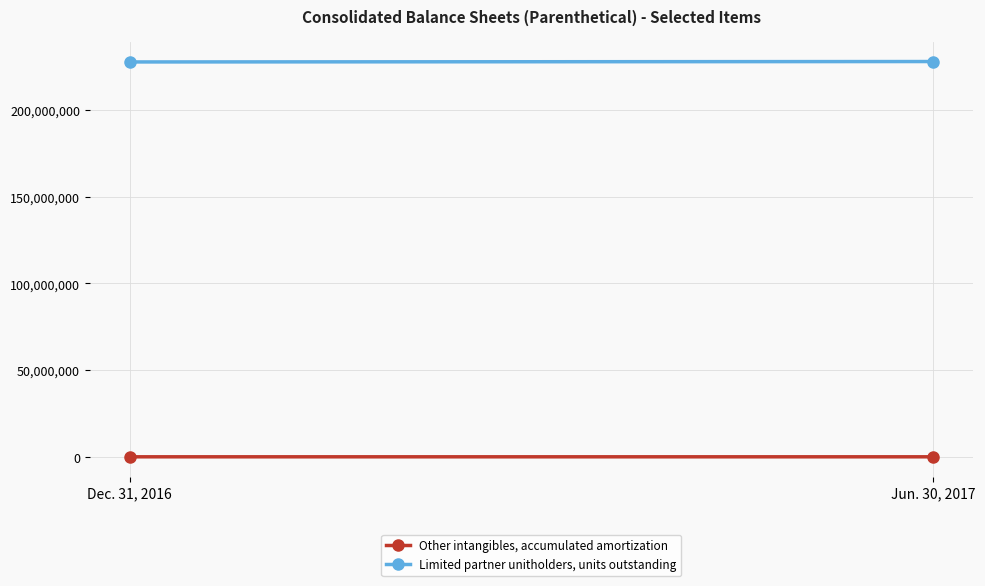

Rank the series by their maximum value, from highest to lowest.

Limited partner unitholders, units outstanding, Other intangibles, accumulated amortization